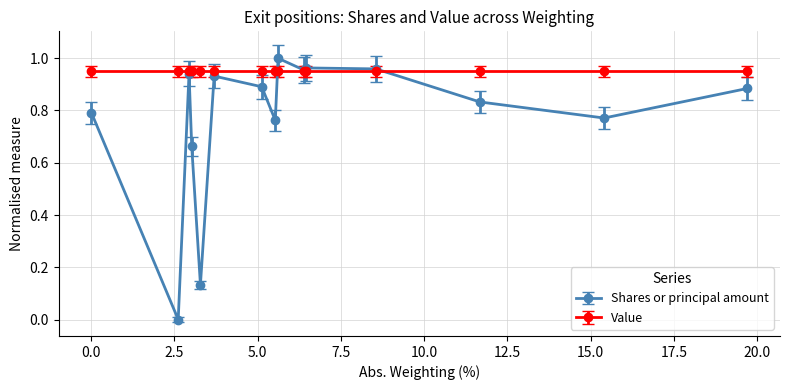

Which series has the largest total across all categories?

Value